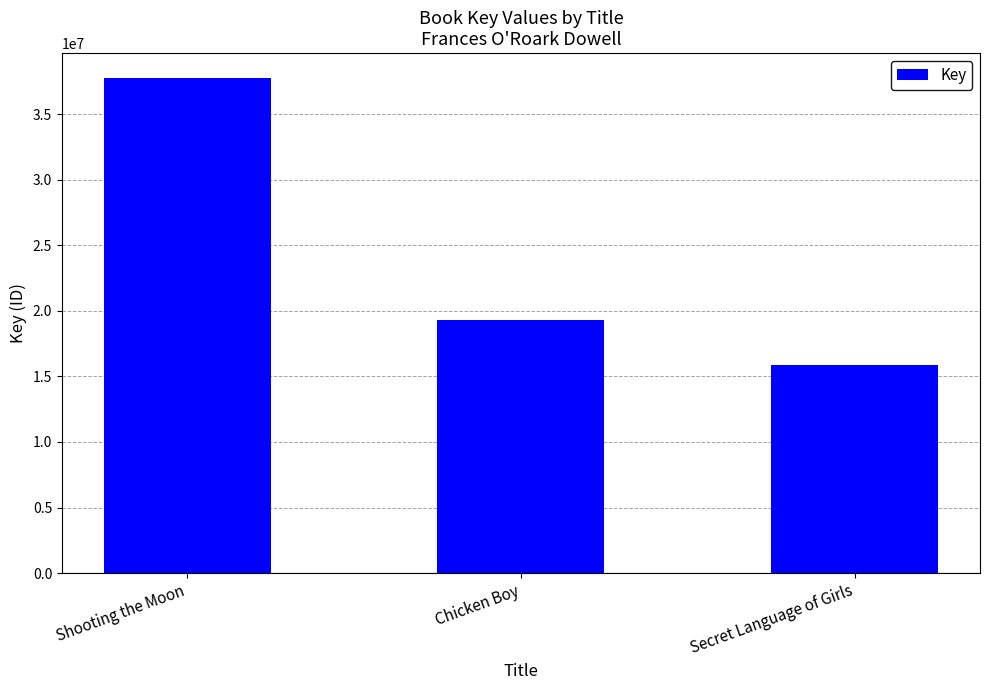

What is the difference between the second highest and minimum values?

3480979